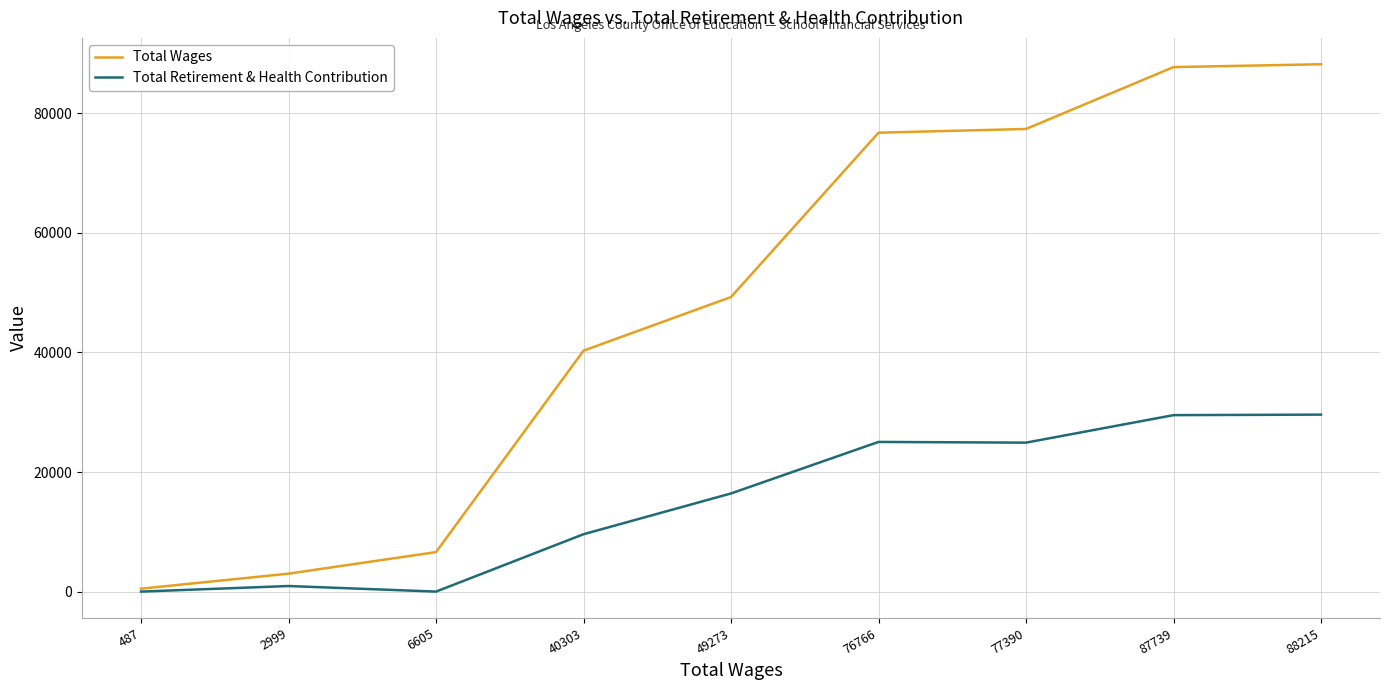

Is the value of Total Retirement & Health Contribution at 2999 greater than the value of Total Wages at 40303?

No